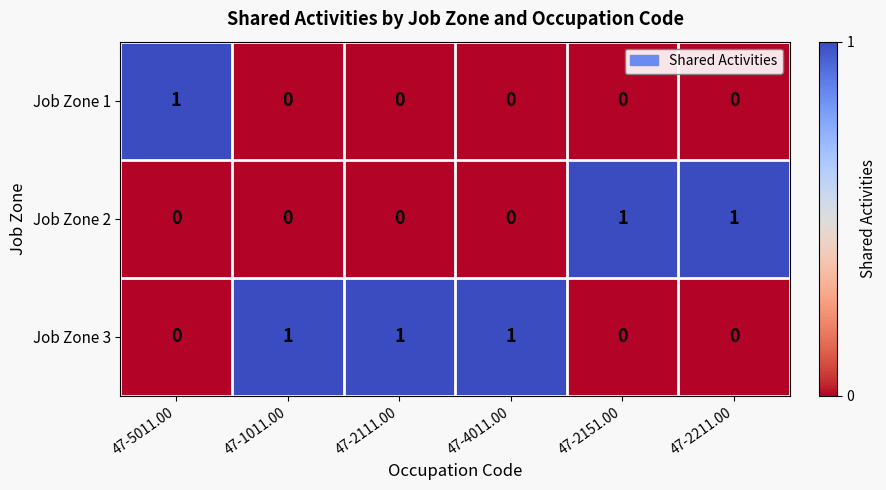

Reading left to right, extract all data points from this chart.

Job Zone 1: 1	0	0	0	0	0
Job Zone 2: 0	0	0	0	1	1
Job Zone 3: 0	1	1	1	0	0